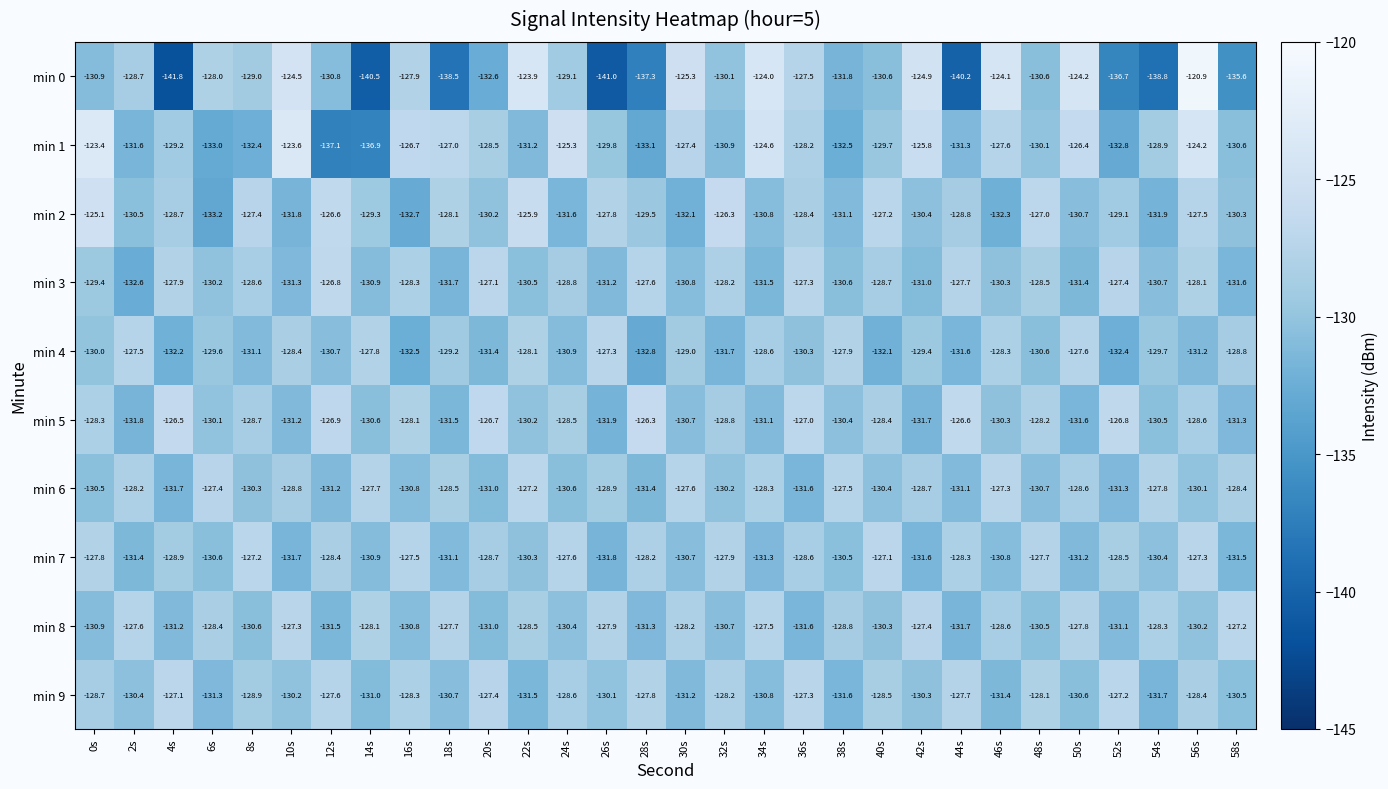

What is the spread (max minus min) of values at 16s?

6.0